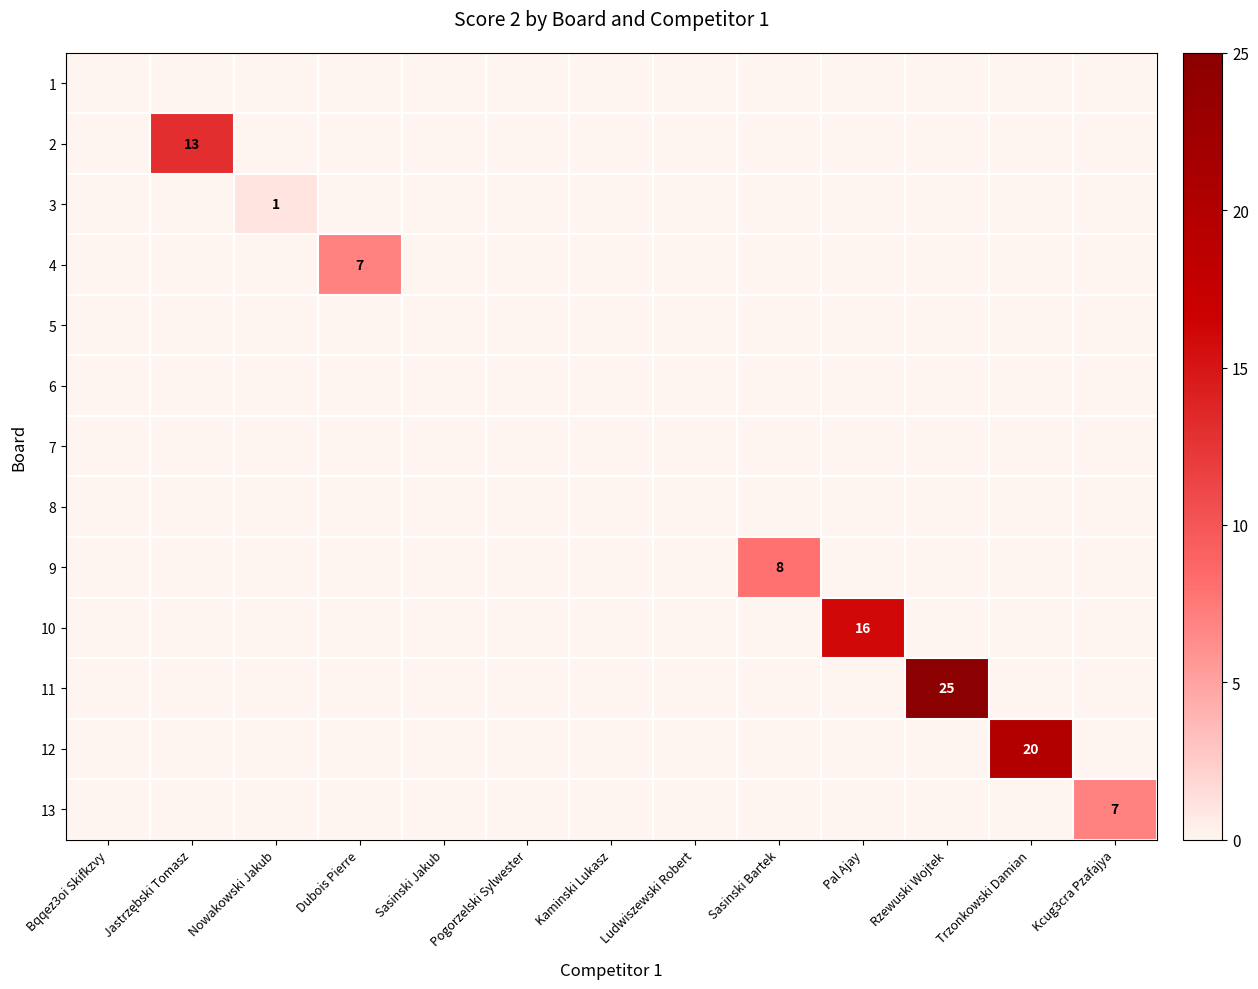

How many categories are shown in the chart?

13